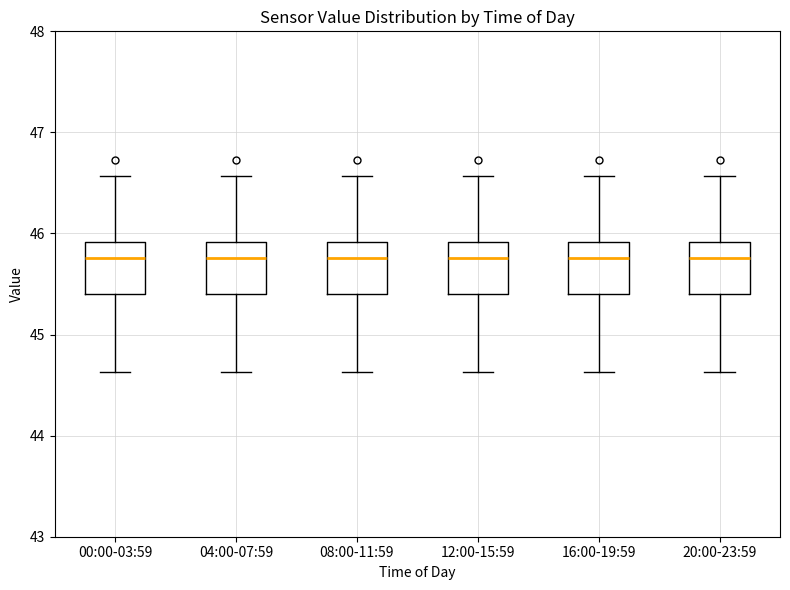

Reading left to right, read every box against the y-axis: the position of its median line, the range the box covers, and the ends of its whiskers. The values are not printed on the chart, so give them approximately, as read against the axis.

00:00-03:59: median 45.8, box 45.4 to 45.9, whiskers 44.6 to 46.6
04:00-07:59: median 45.8, box 45.4 to 45.9, whiskers 44.6 to 46.6
08:00-11:59: median 45.8, box 45.4 to 45.9, whiskers 44.6 to 46.6
12:00-15:59: median 45.8, box 45.4 to 45.9, whiskers 44.6 to 46.6
16:00-19:59: median 45.8, box 45.4 to 45.9, whiskers 44.6 to 46.6
20:00-23:59: median 45.8, box 45.4 to 45.9, whiskers 44.6 to 46.6